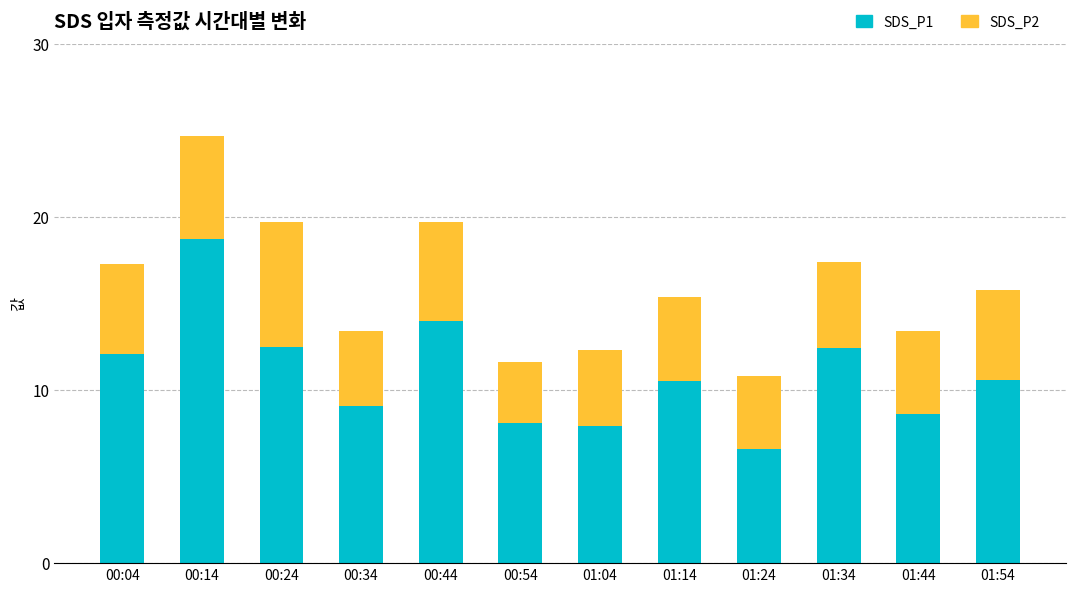

At which category is the sum across all series the highest?

00:14